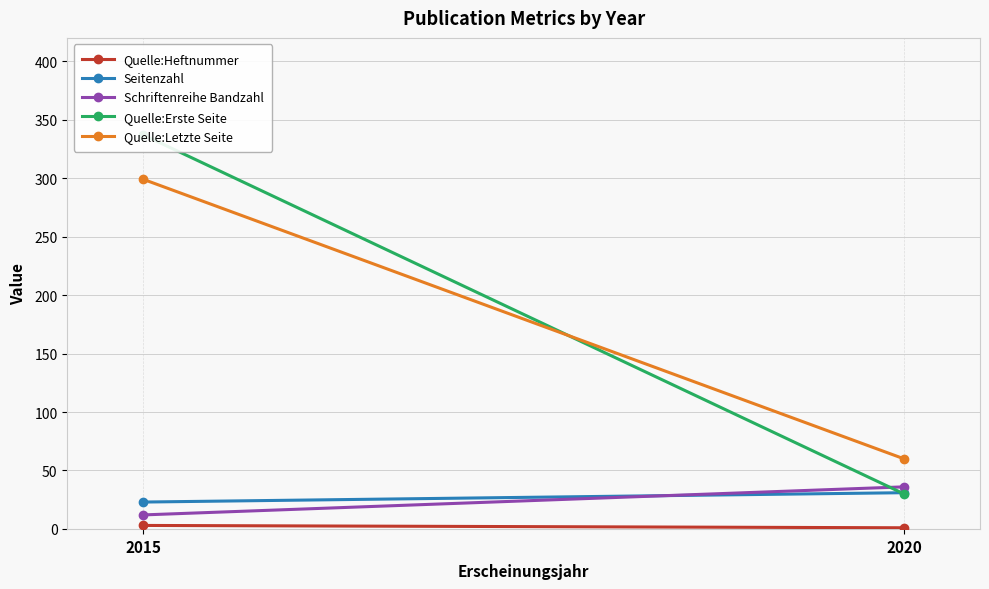

How many series are shown in this chart?

5